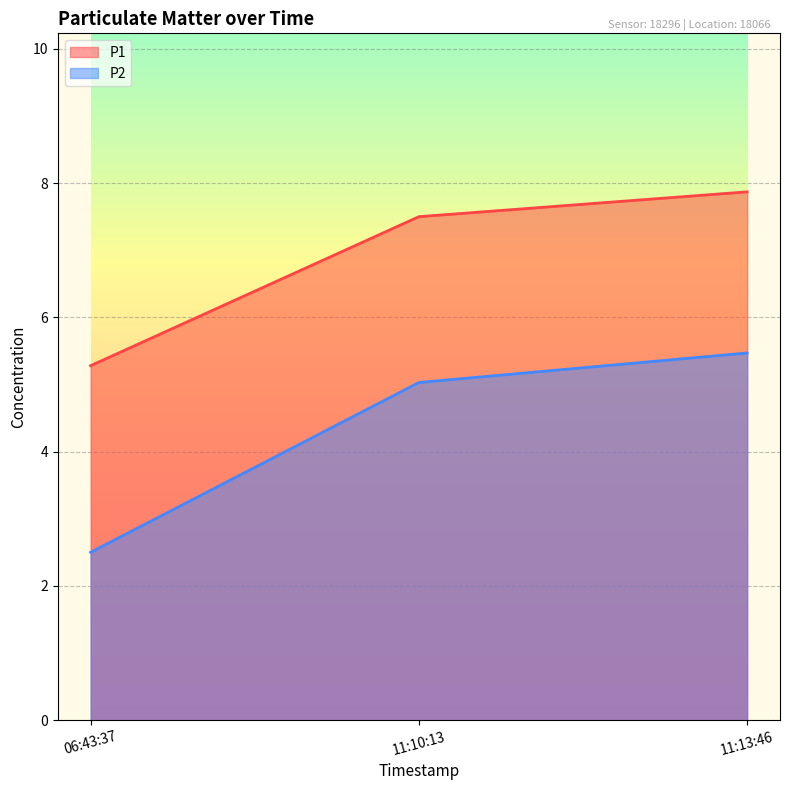

At which category does the chart reach its peak across all series?

11:13:46